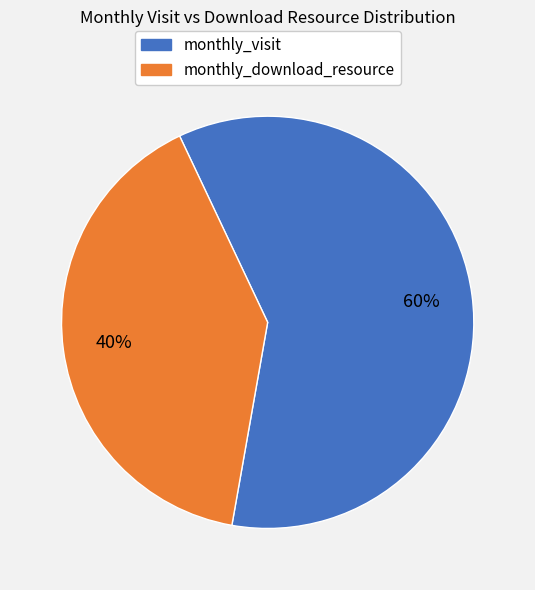

Does any single category account for the majority?

Yes